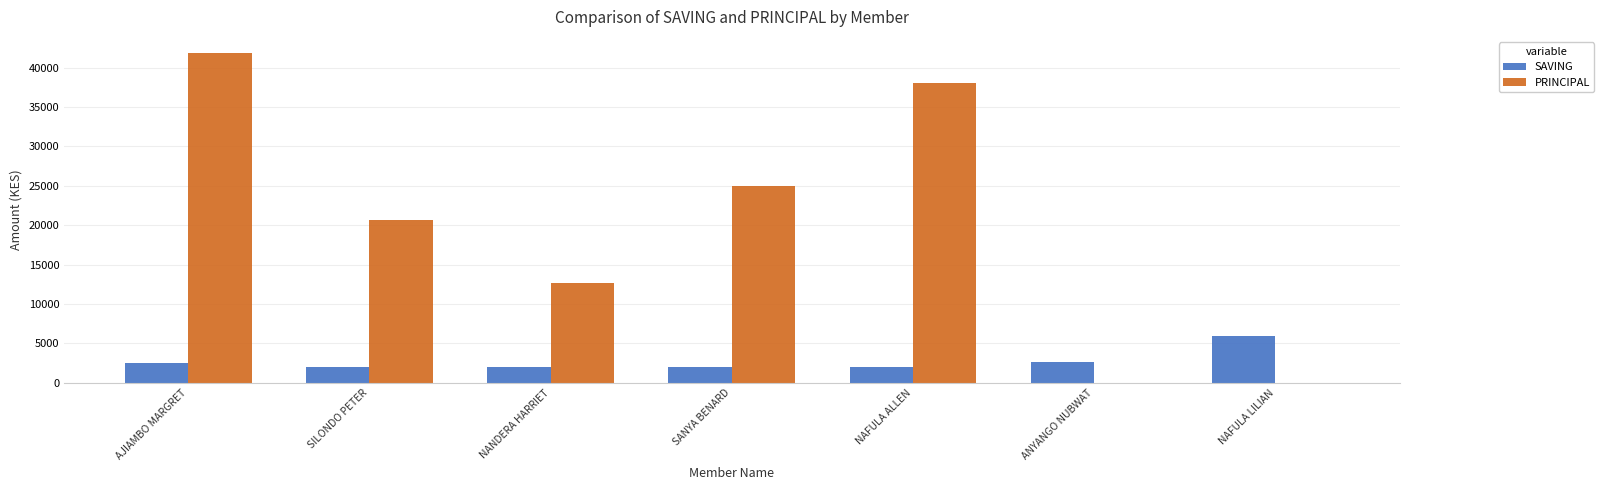

What is the sum of all SAVING values?

19200